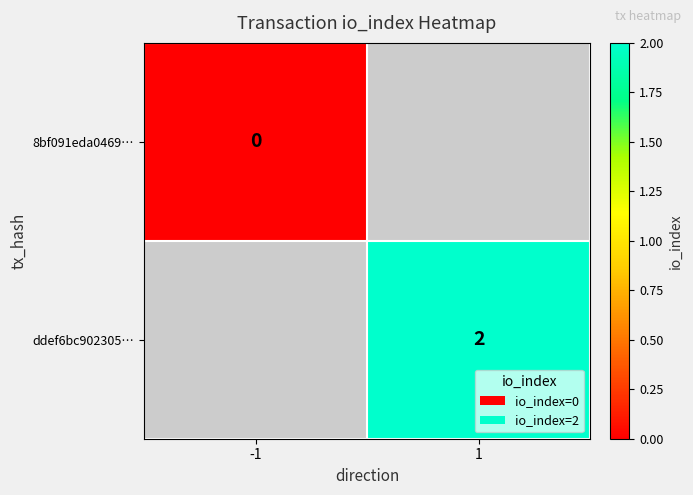

Is the value of ddef6bc902305… at 1 greater than the value of 8bf091eda0469… at -1?

Yes